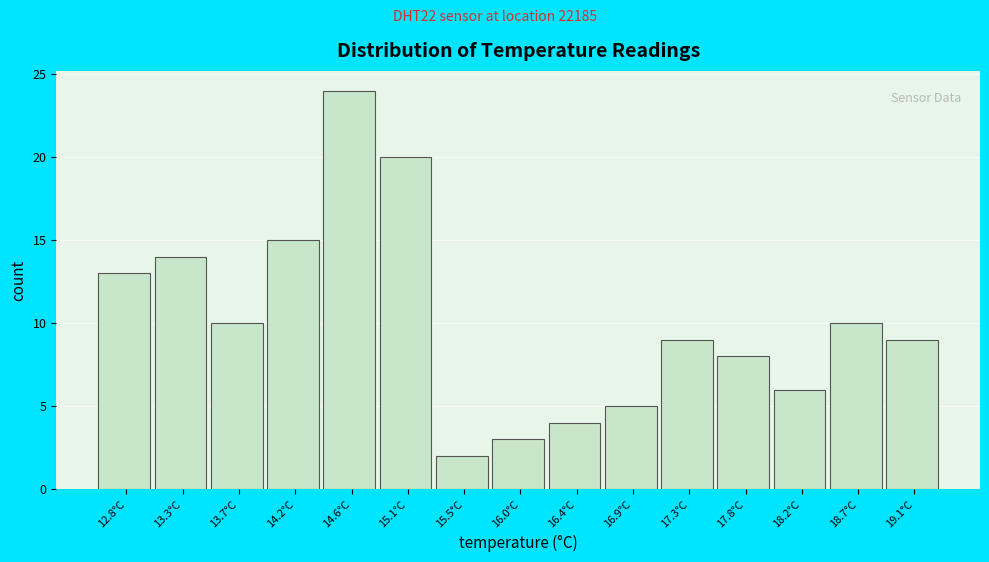

Reading left to right, transcribe all the data shown in this chart.

13	14	10	15	24	20	2	3	4	5	9	8	6	10	9